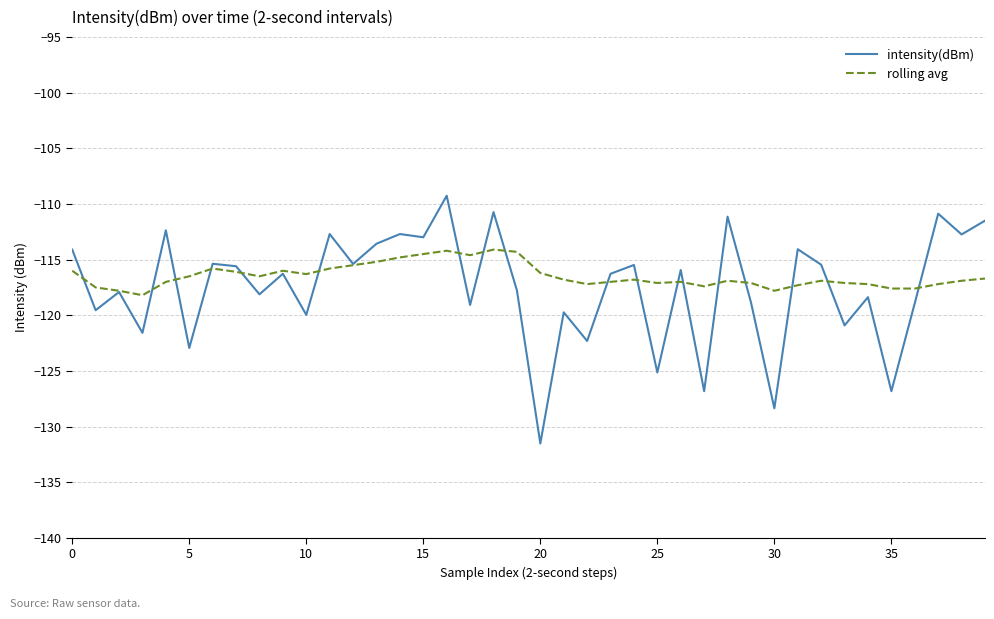

What is the minimum value for intensity(dBm)?

-131.5